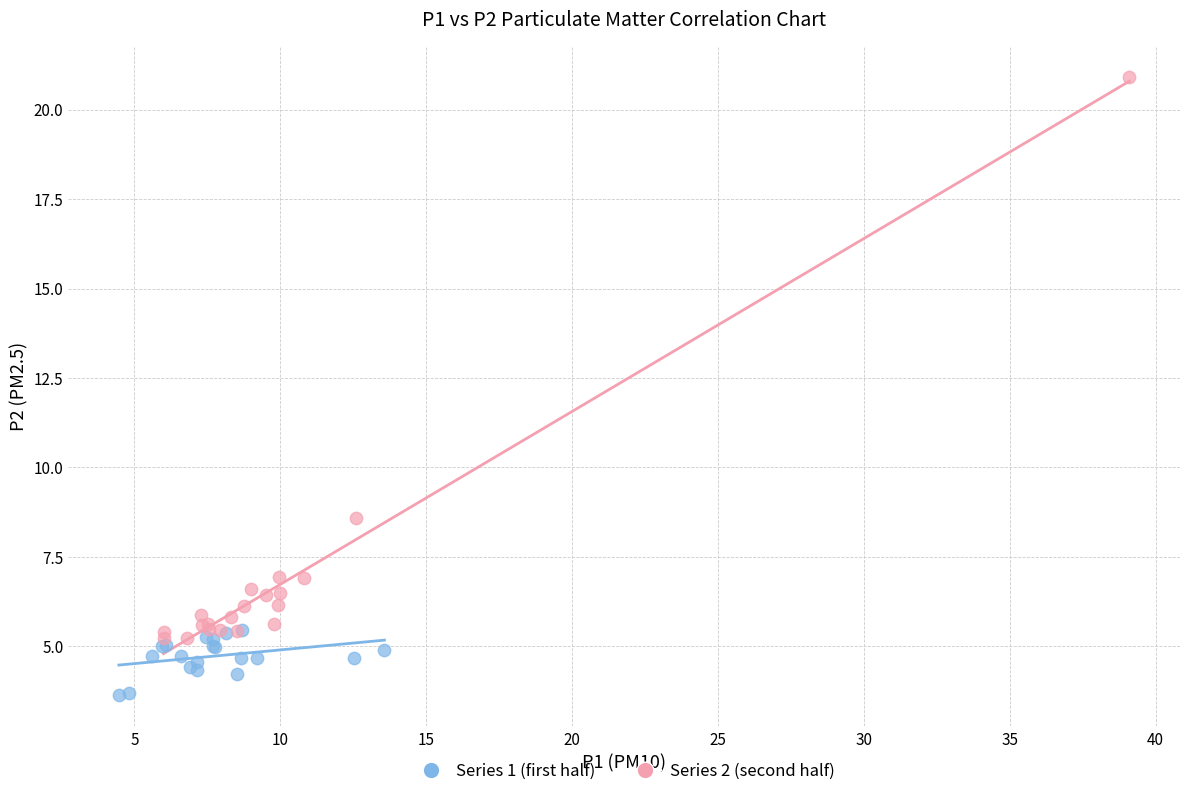

Which series contains the lowest Y value?

Series 1 (first half)